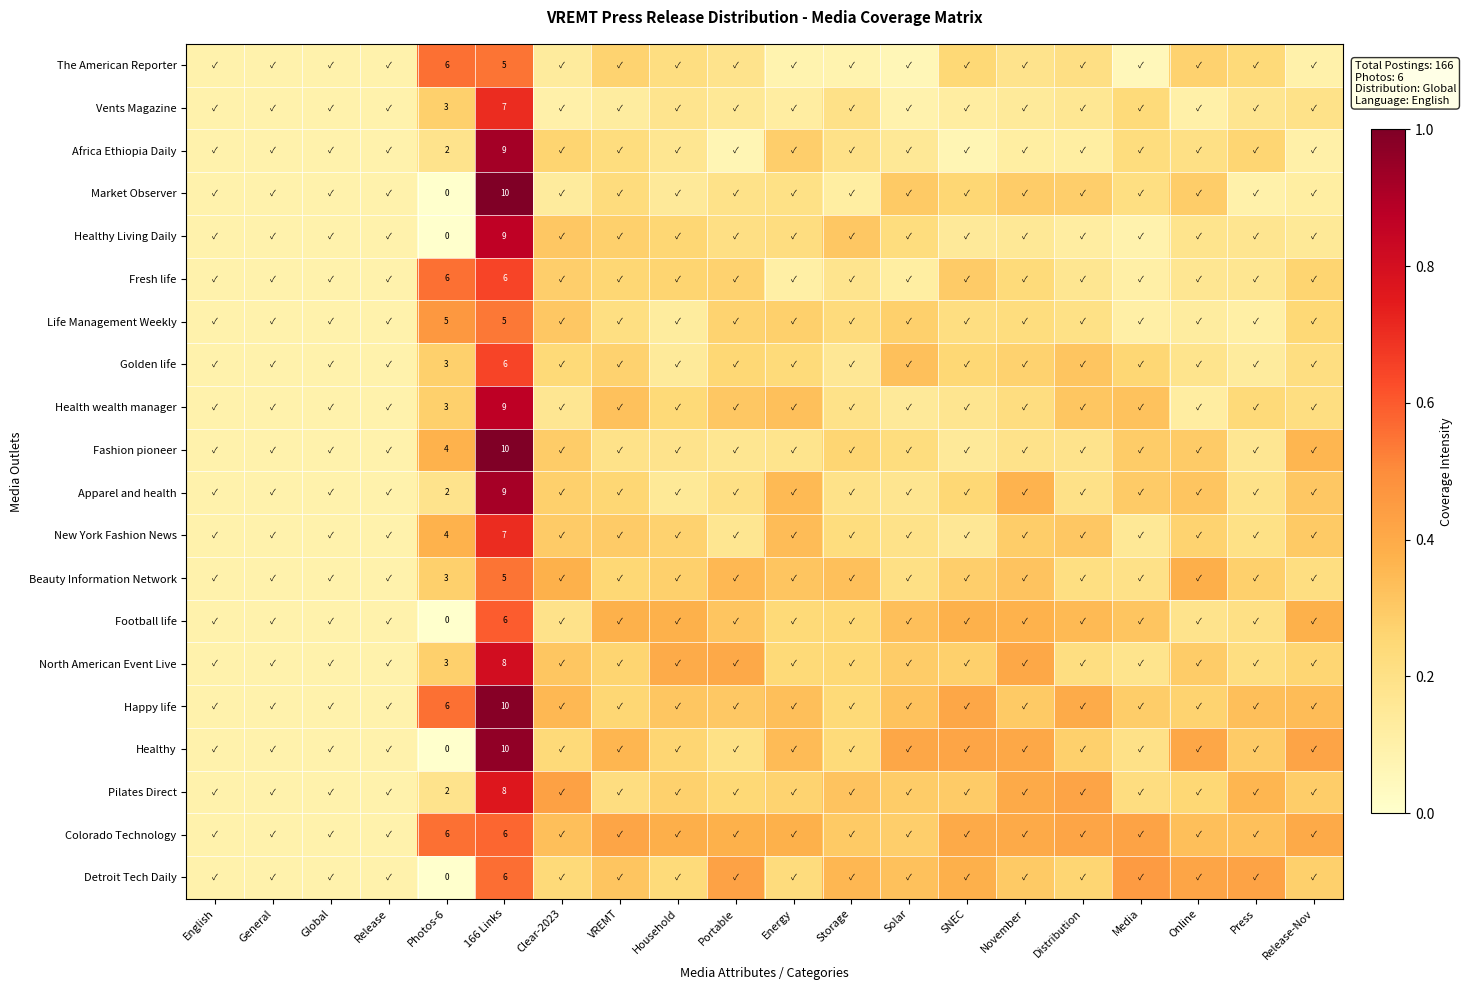

What is the minimum value for Colorado Technology?

0.1